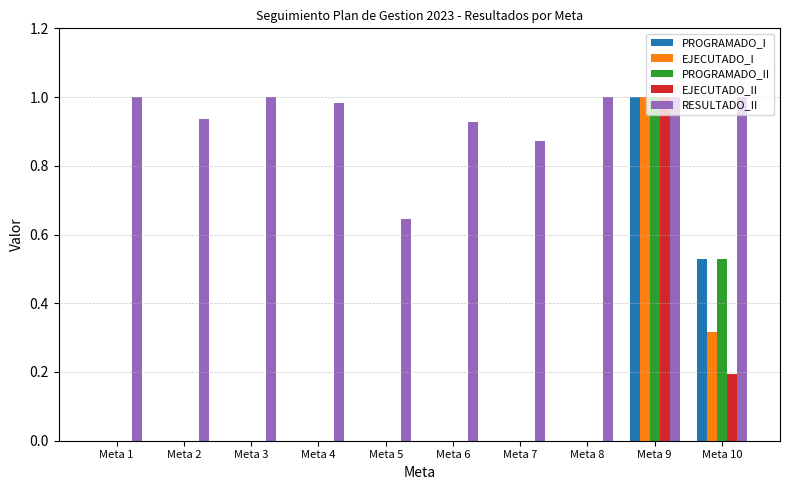

The RESULTADO_II series shows 0.6 at Meta 4. True or false?

False